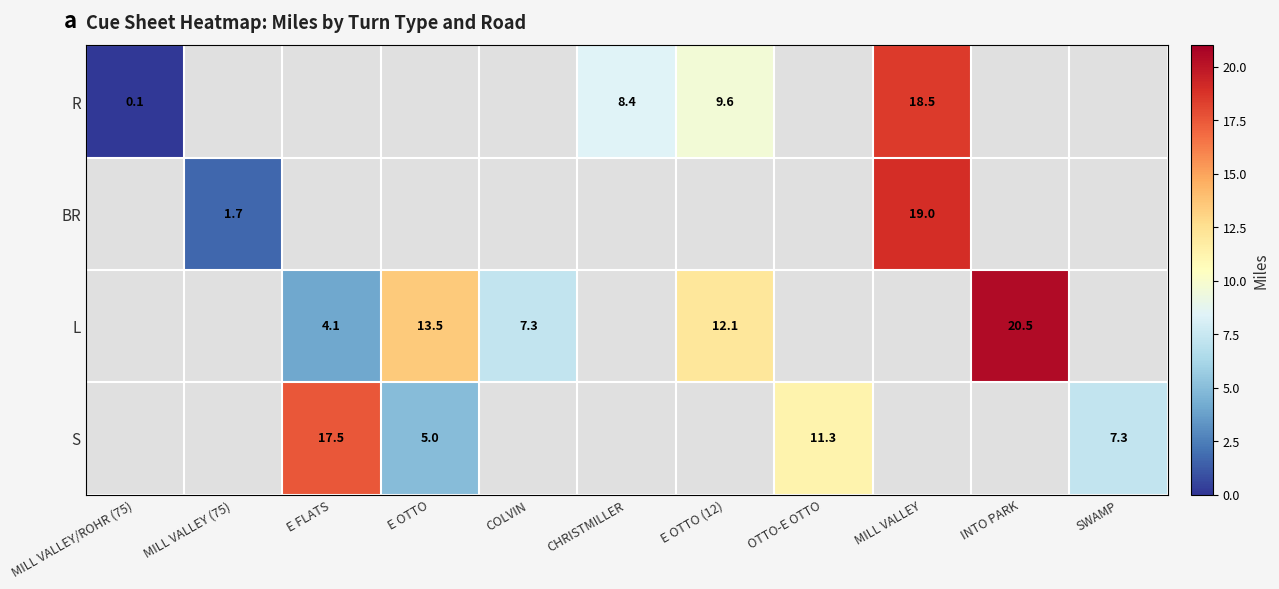

The value of R at MILL VALLEY is 28.8. True or false?

False